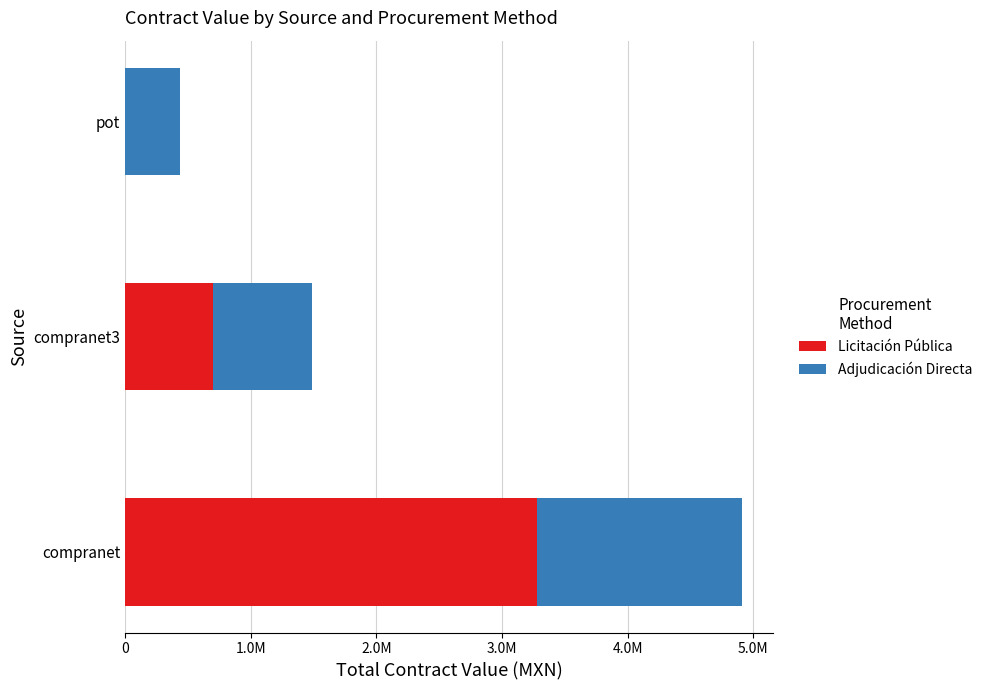

Which series has the widest spread of values?

Licitación Pública